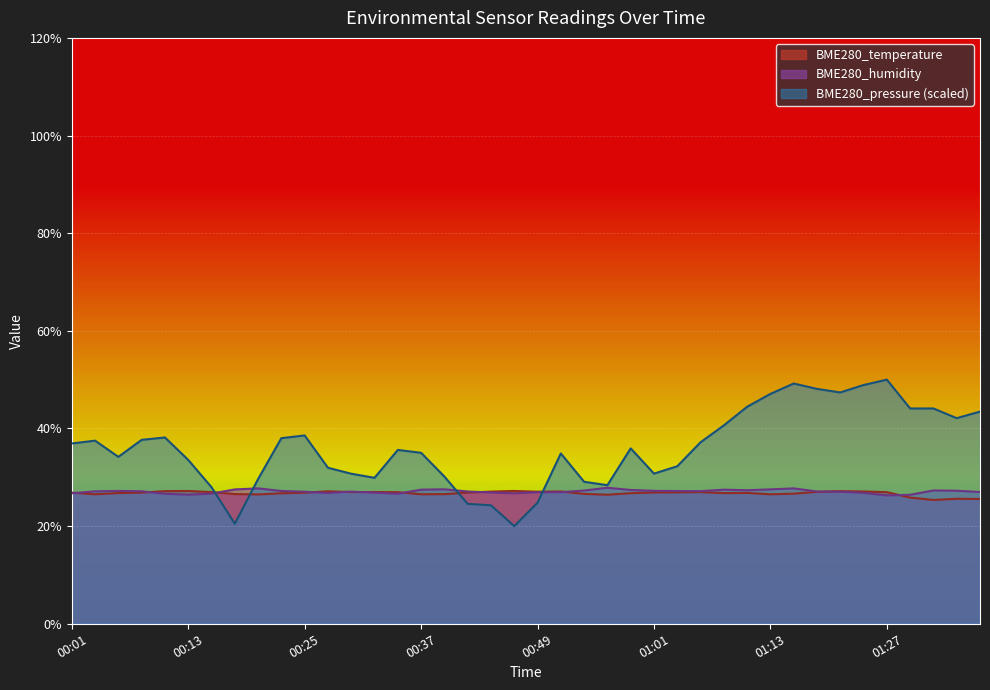

Where do BME280_temperature and BME280_pressure first cross each other?

00:15 and 00:18